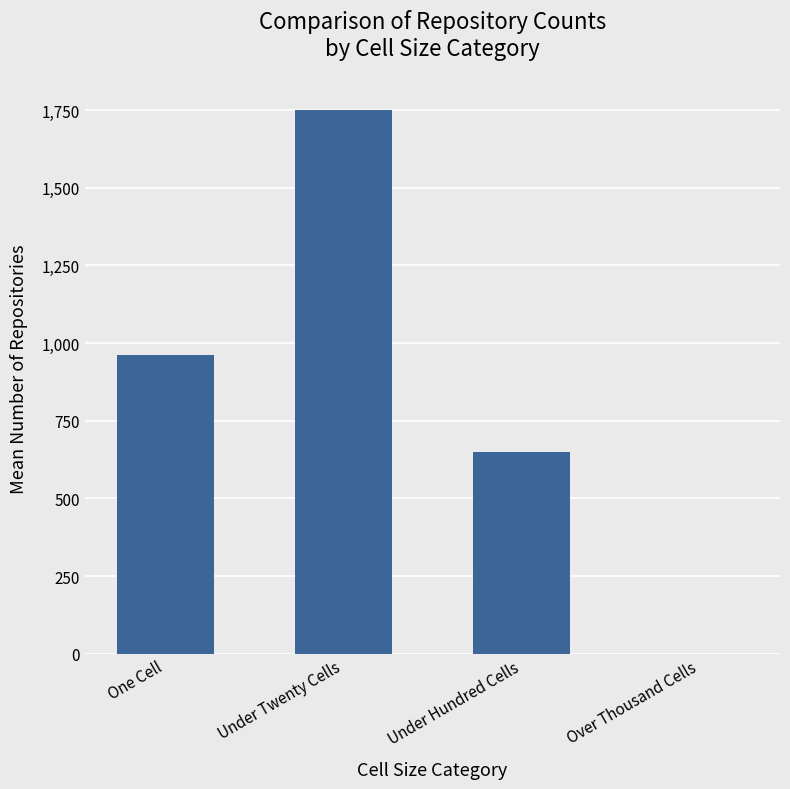

Rank the series at 2011-06-10 from highest to lowest value.

under_twenty_cells, one_cell, under_hundred_cells, over_thousand_cells